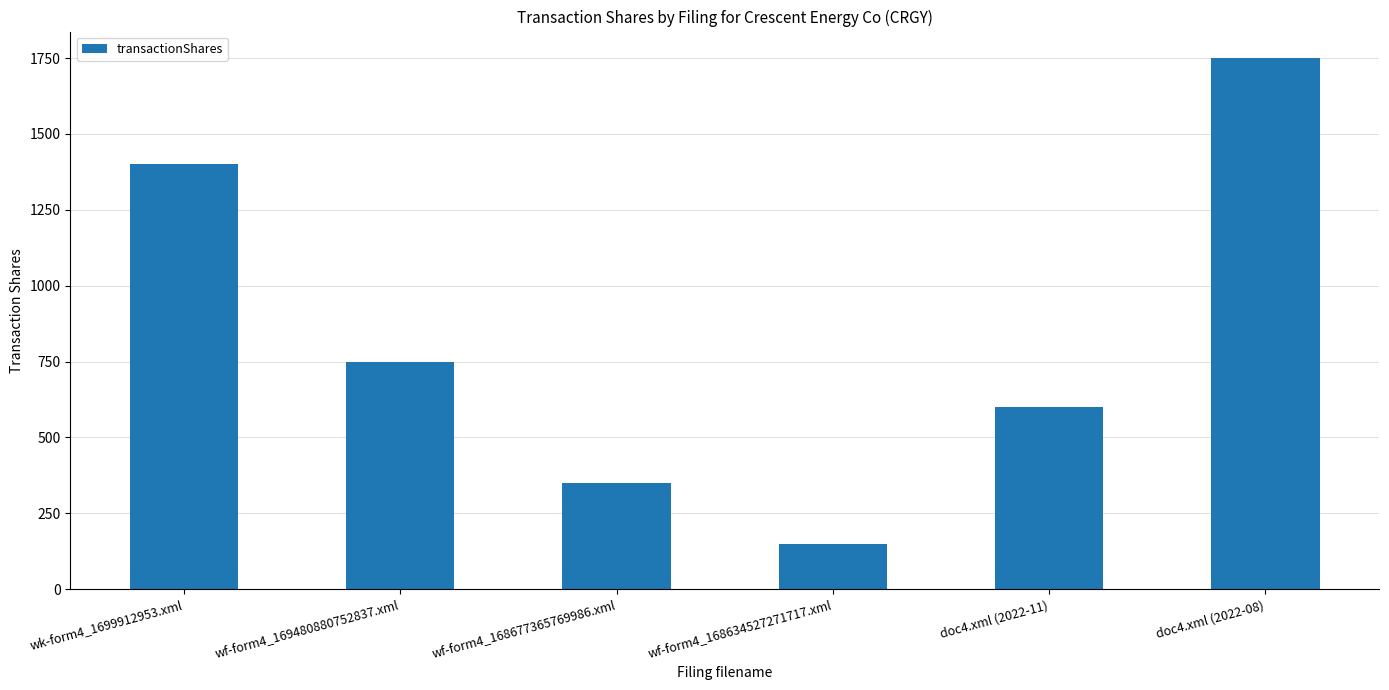

Rank the categories by value from lowest to highest.

wf-form4_168634527271717.xml, wf-form4_168677365769986.xml, doc4.xml (2022-11), wf-form4_169480880752837.xml, wk-form4_1699912953.xml, doc4.xml (2022-08)